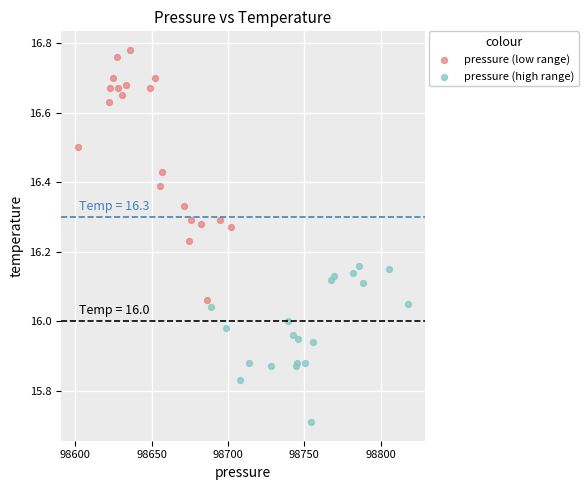

Which series reaches the minimum Y coordinate?

pressure (high range)